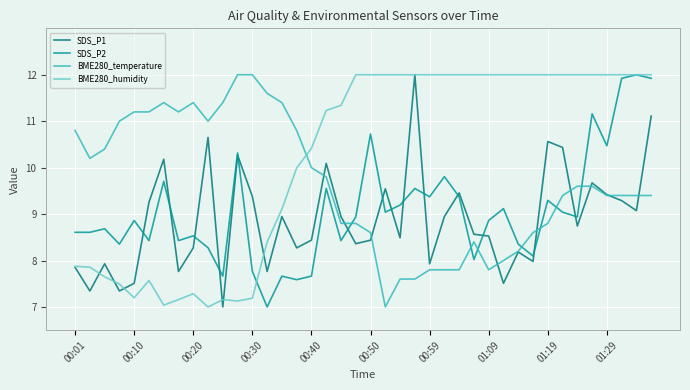

What is the difference between the maximum and minimum values in the BME280_temperature series?

5.0